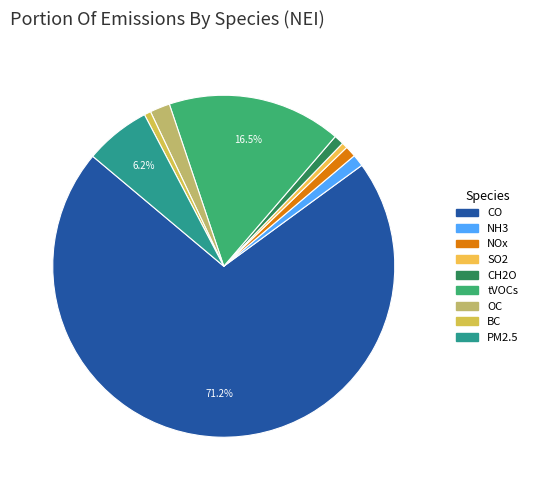

Which category has the biggest portion of the pie?

CO